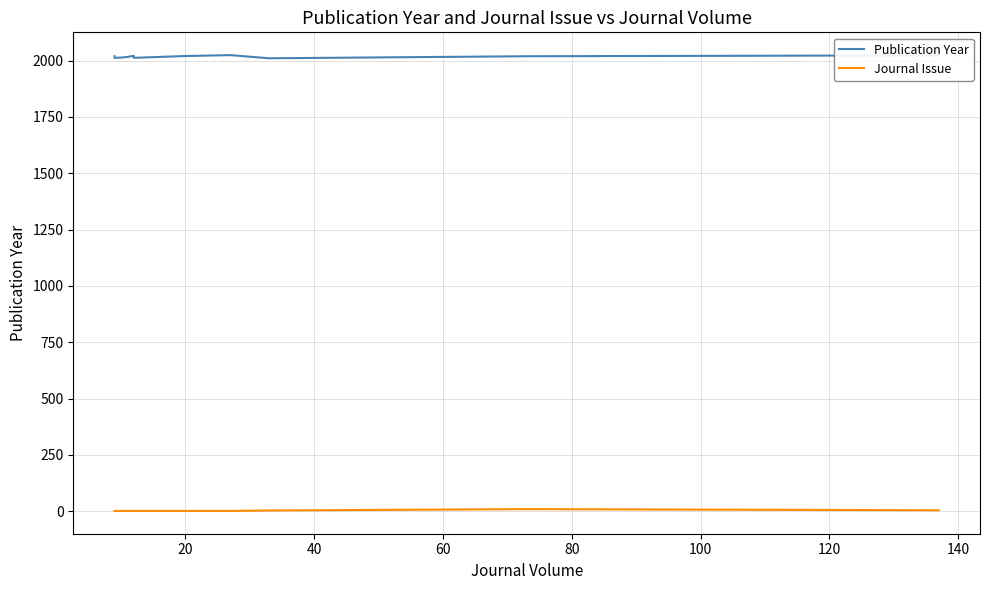

What are all the series names shown in the legend?

Publication Year, Journal Issue